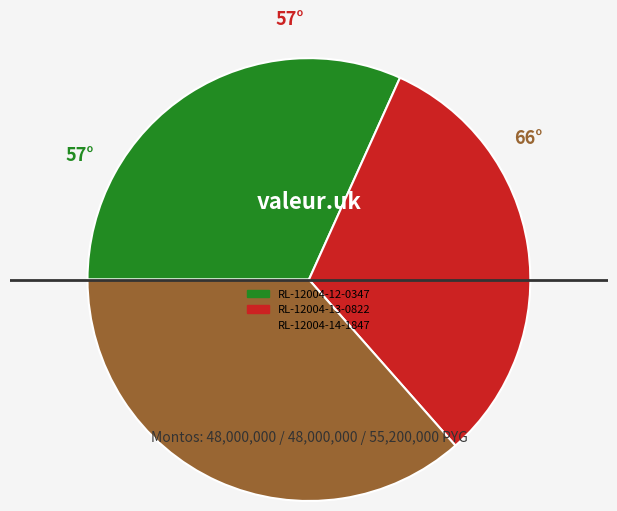

Do RL-12004-14-1847 and RL-12004-13-0822 together represent more than half of the pie?

Yes